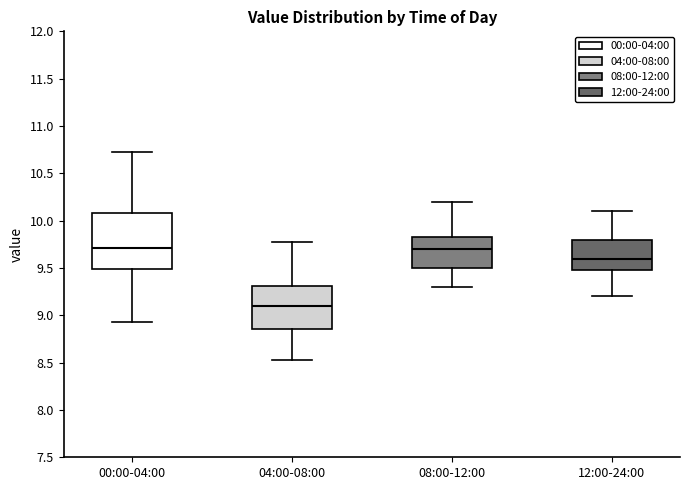

Where is the lower edge of the box for 04:00-08:00 on the y-axis? The values are not printed on the chart, so give them approximately, as read against the axis.

8.85